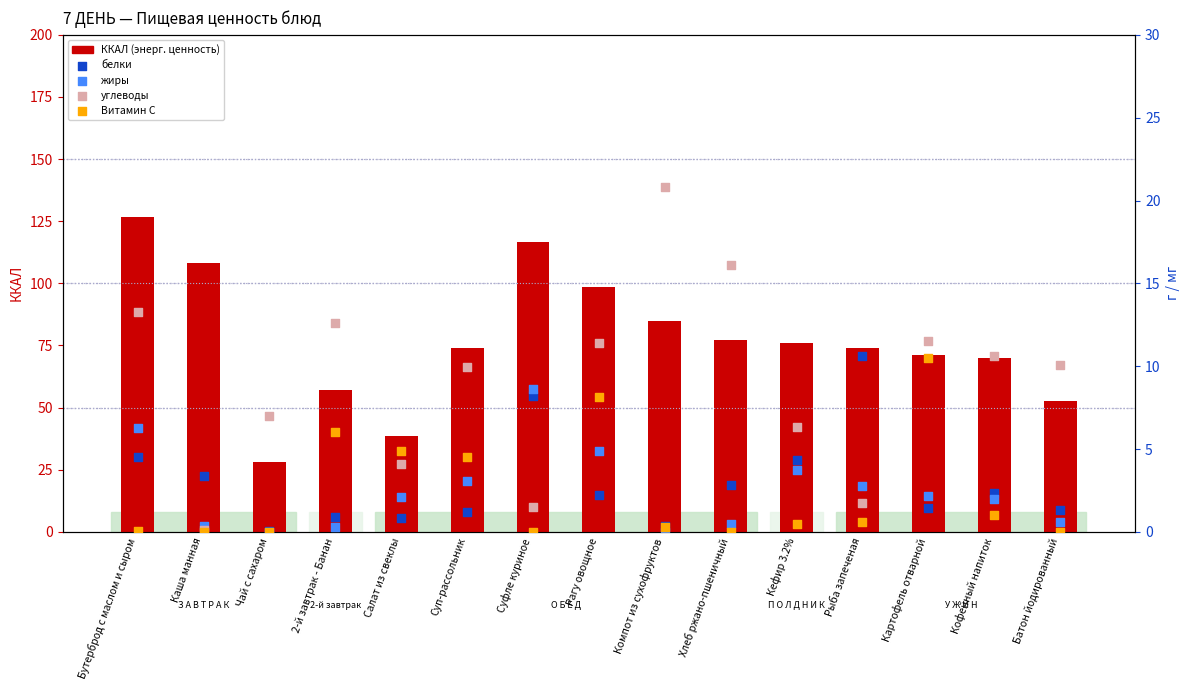

At which category is the sum across all series the highest?

Бутерброд с маслом и сыром